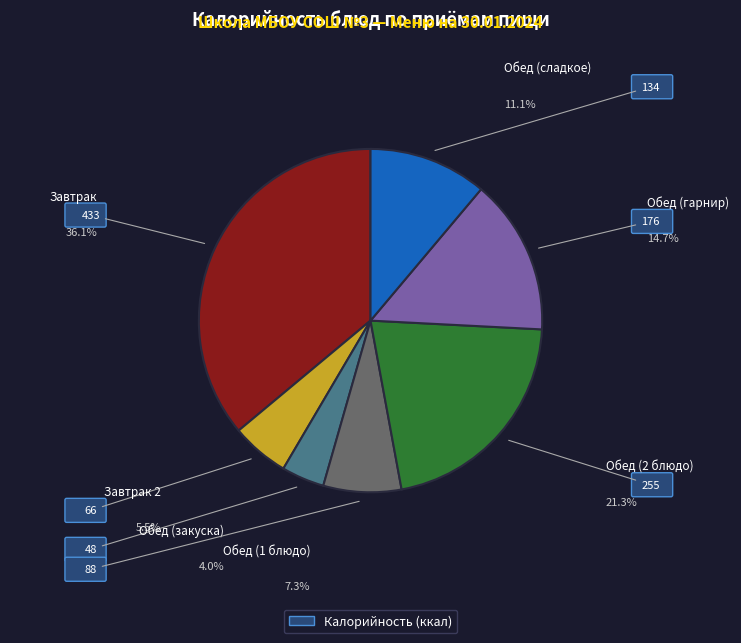

True or false: Обед (гарнир) accounts for 15% of the total.

True